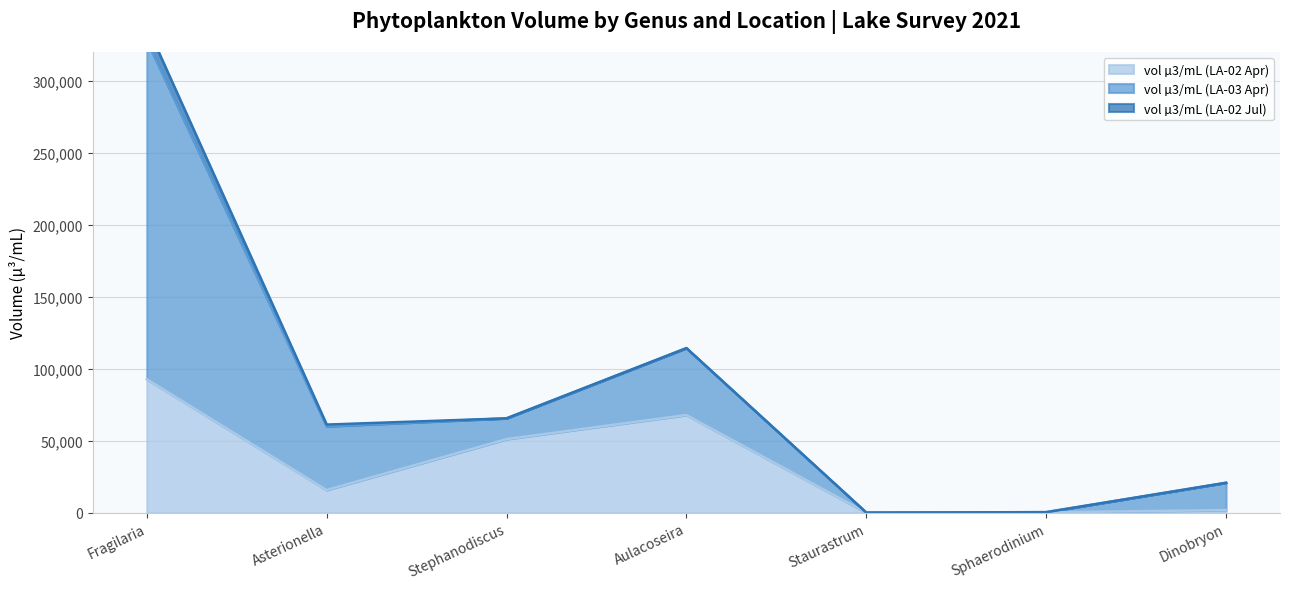

The vol µ3/mL (LA-02 Apr) series shows 28415.2 at Fragilaria. True or false?

False